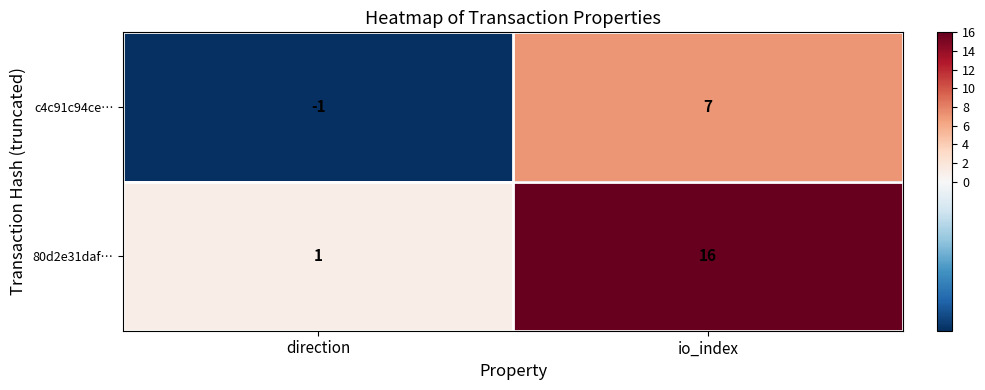

At io_index, list the series in order from largest to smallest.

80d2e31daf…, c4c91c94ce…